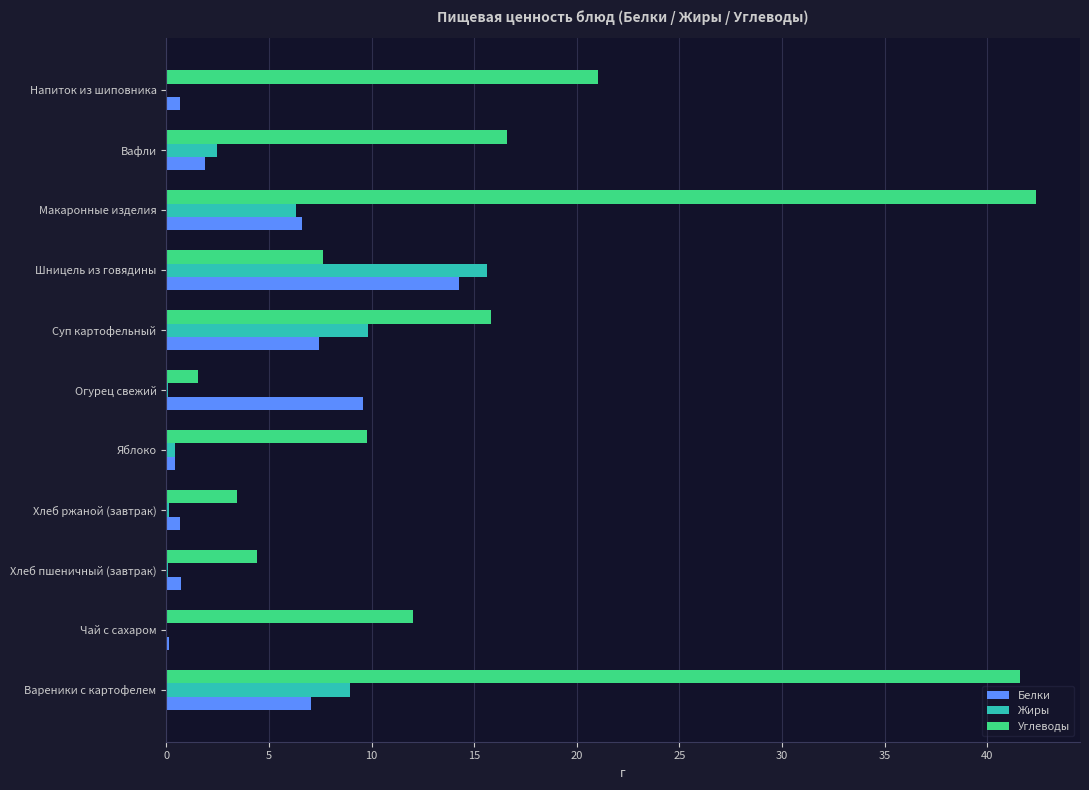

What value does the Белки series have at Макаронные изделия?

6.6